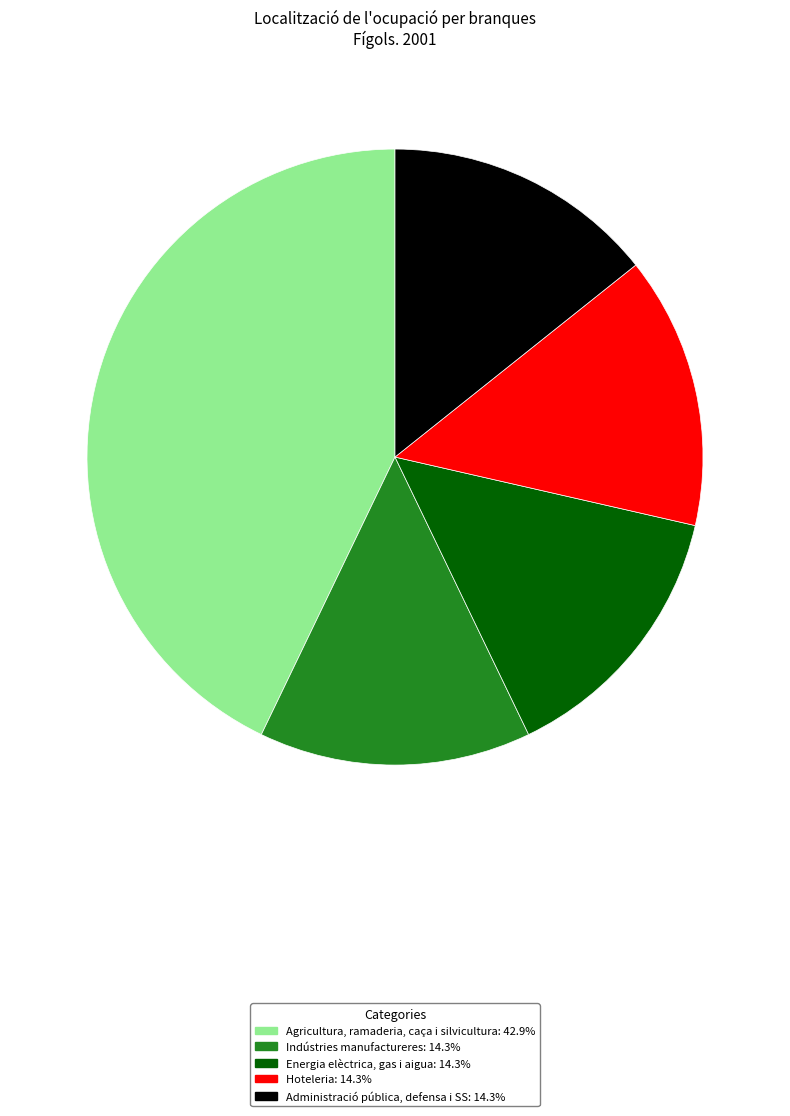

Combined, do Agricultura, ramaderia, caça i silvicultura and Administració pública, defensa i SS account for over 50%?

Yes